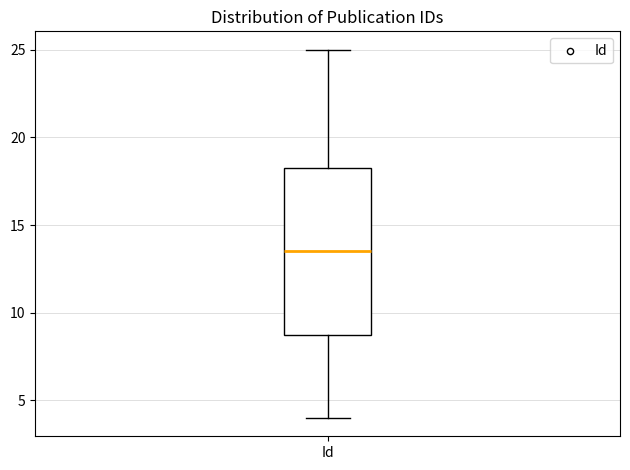

Transcribe this box plot: give where the median line is, the range the box spans, and where the two whiskers end, as read against the y-axis. The values are not printed on the chart, so give them approximately, as read against the axis.

median 13.5, box 9.0 to 18.5, whiskers 4.0 to 25.0